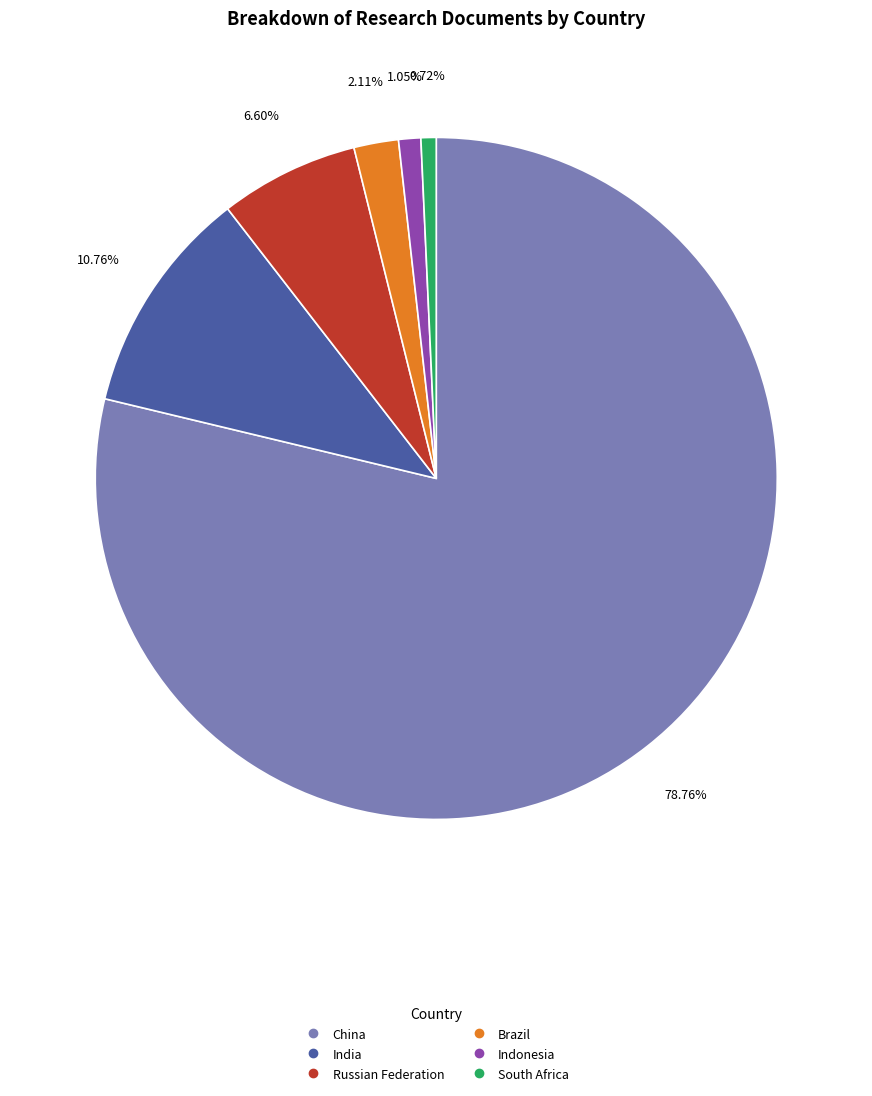

Count the number of slices in the pie.

6